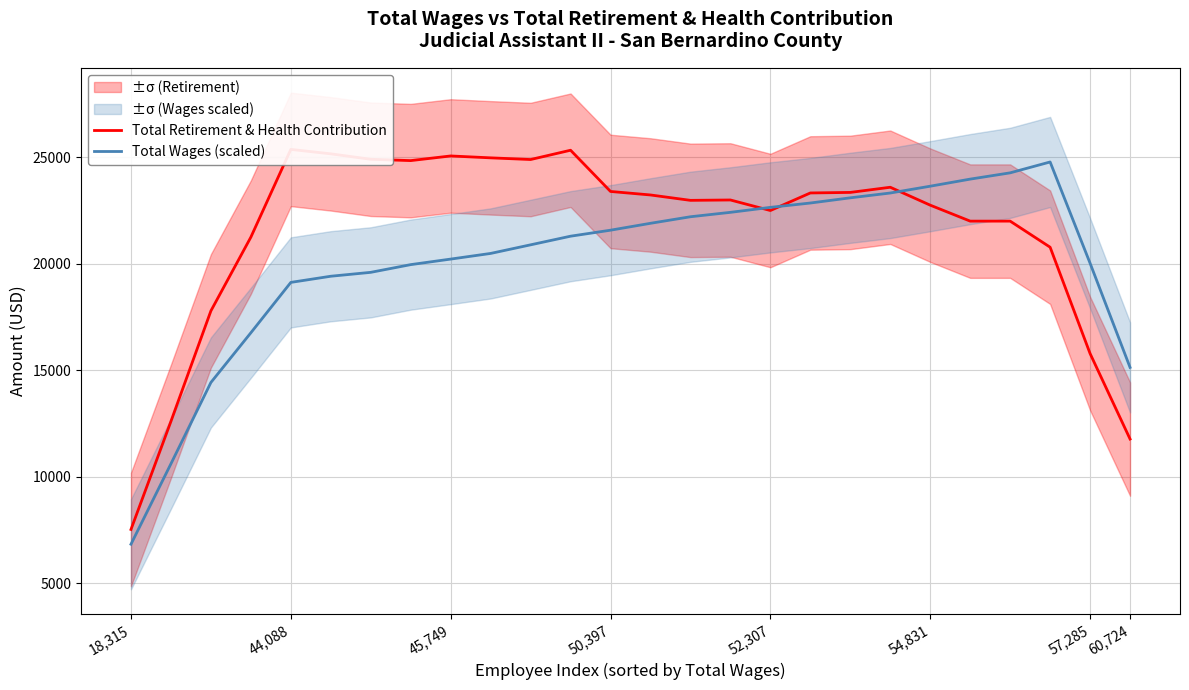

What is the sum of the Total Wages (scaled) values at 18 and 25?

38219.0